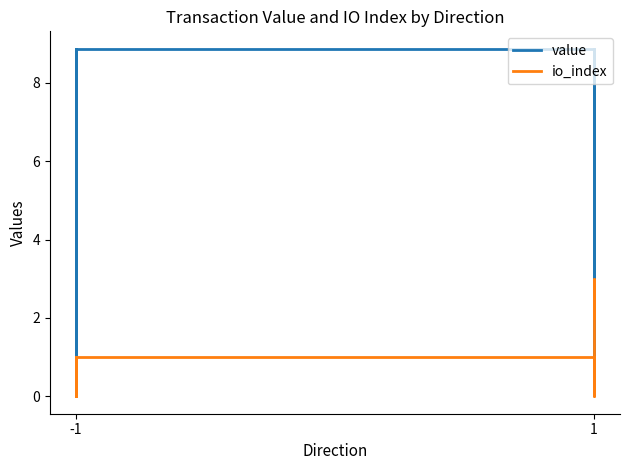

At which category does value reach its first local peak?

-1